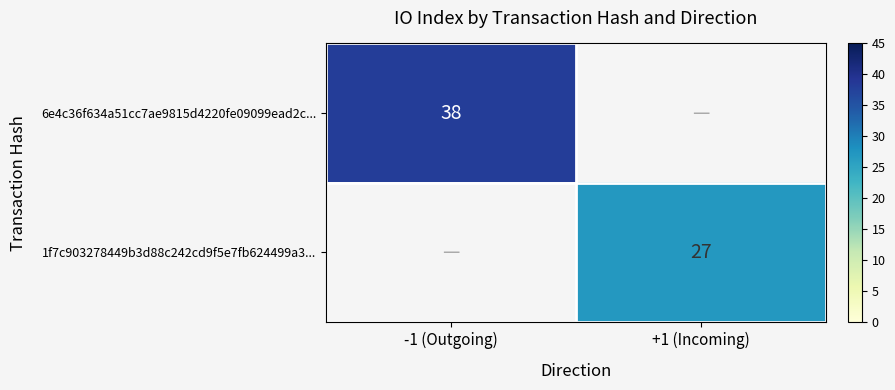

The 6e4c36f634a51cc7ae9815d4220fe09099ead2c... series shows 38 at -1 (Outgoing). True or false?

True